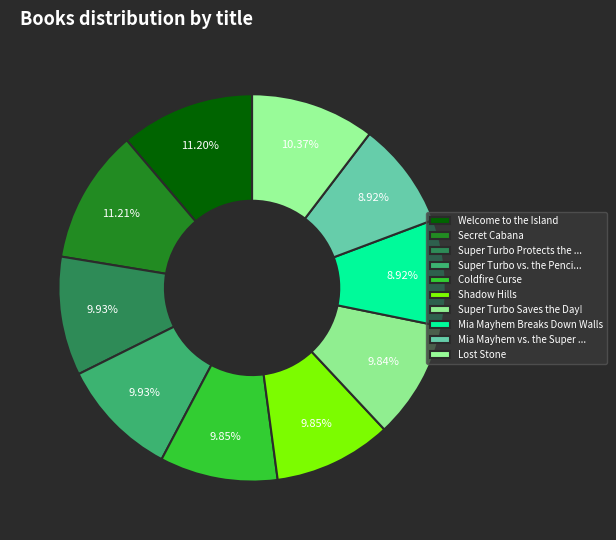

What is the largest slice in the pie chart?

Secret Cabana